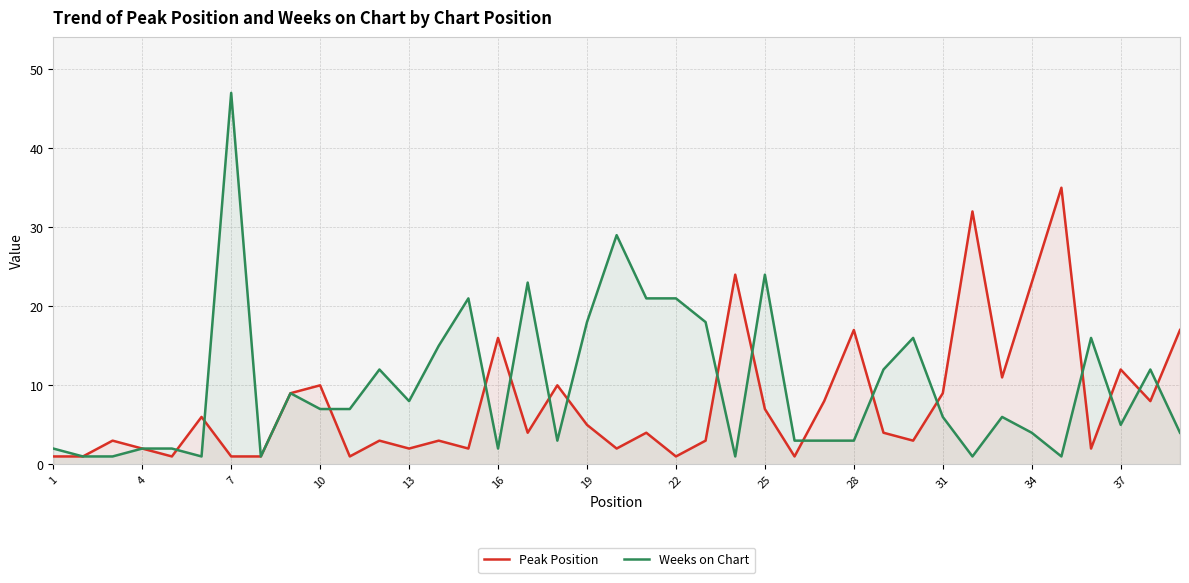

List the series in order of their peak value, highest first.

Weeks on Chart, Peak Position